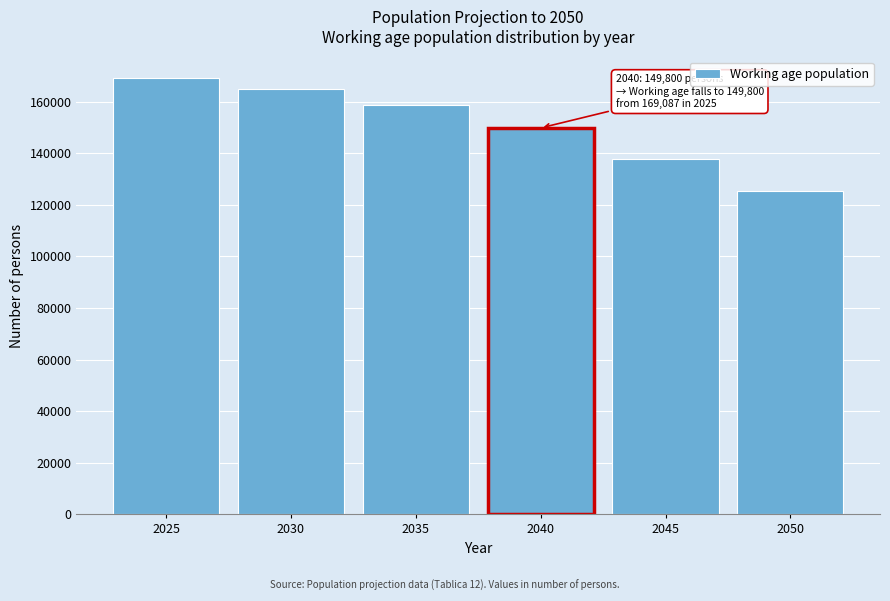

Reading right to left, extract all data points from this chart.

2050=125174	2045=137905	2040=149800	2035=158558	2030=164972	2025=169087